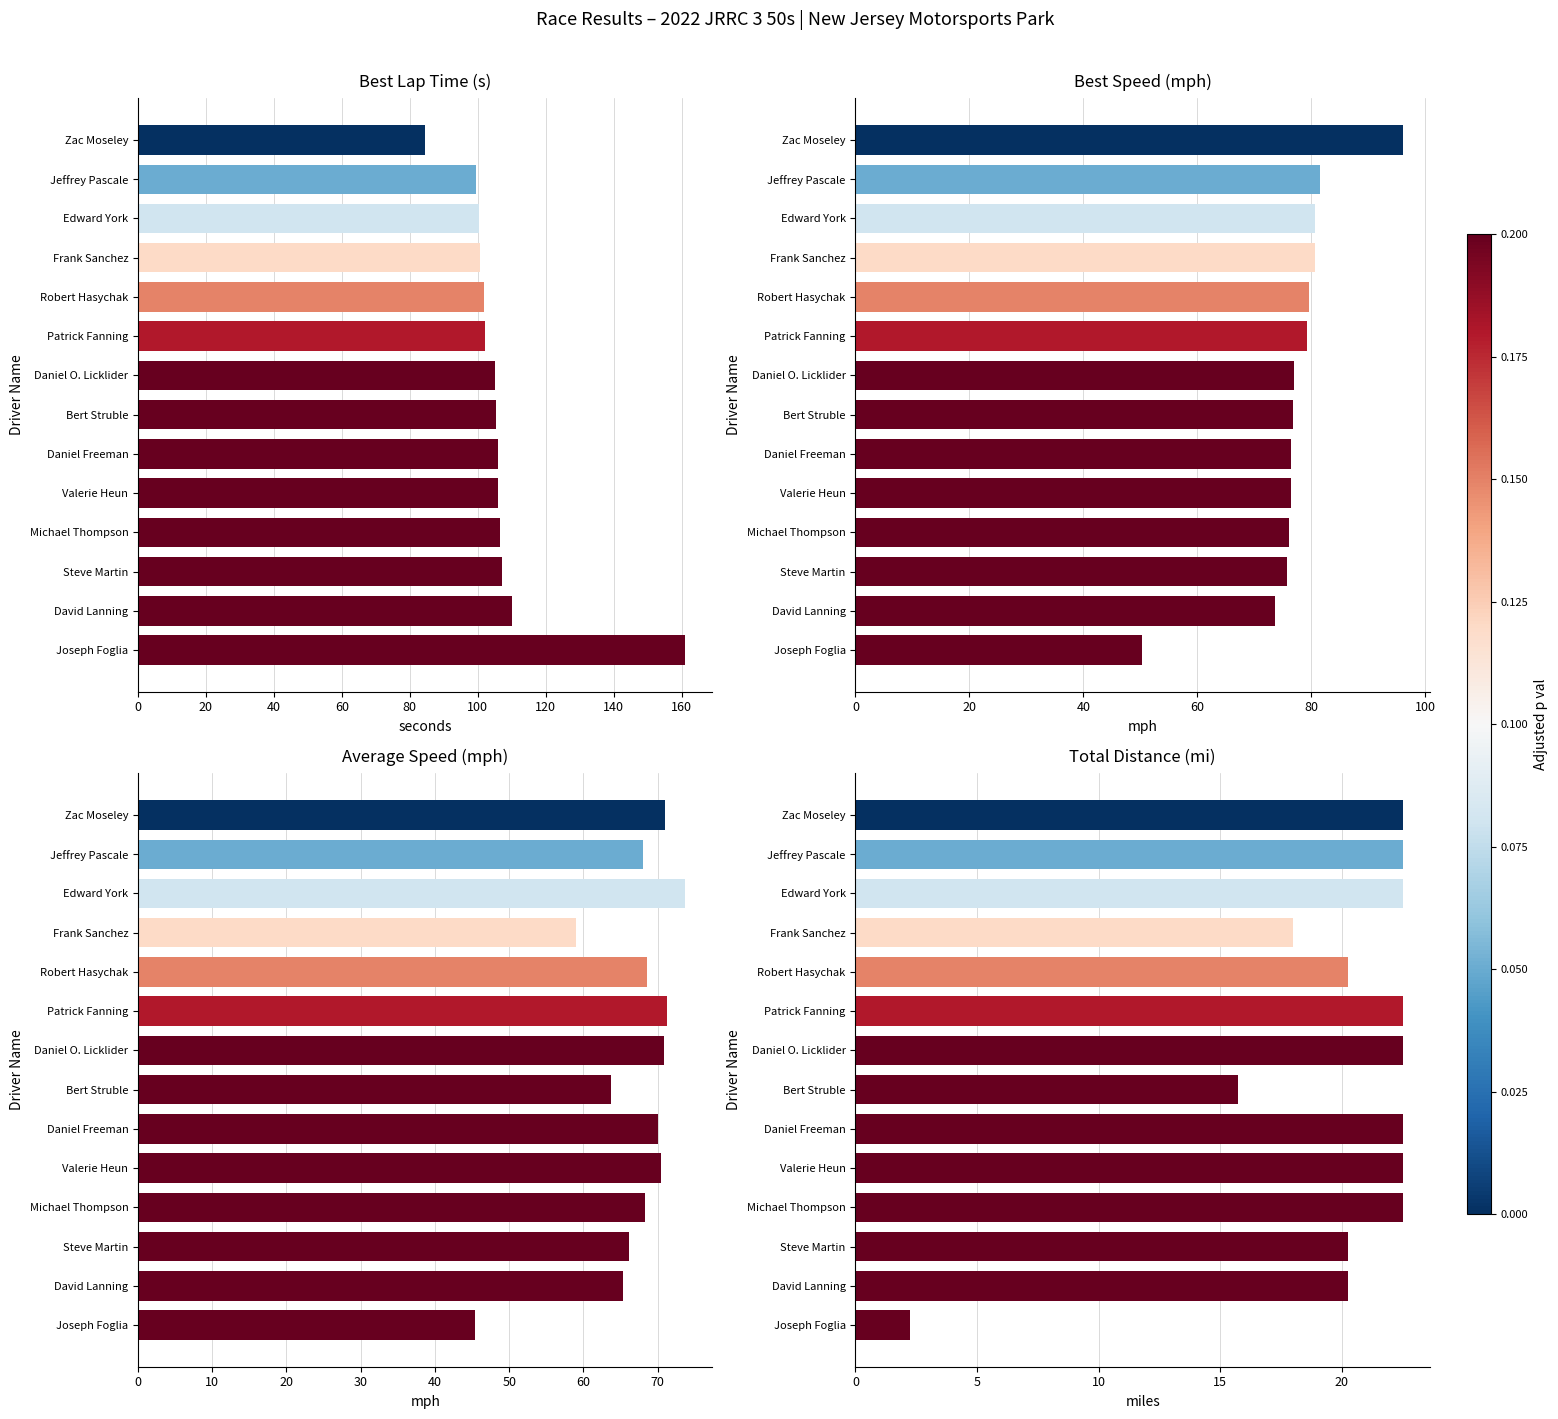

What is the difference between the maximum and minimum values in the Average Speed (mph) series?

28.3